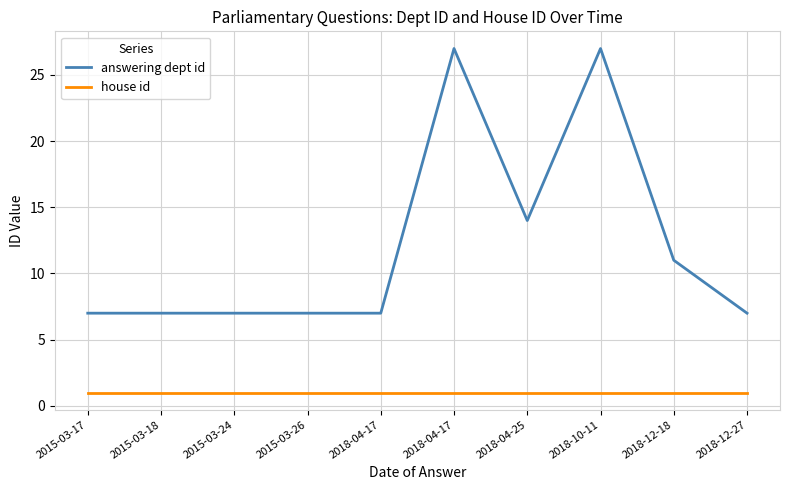

Count the answering dept id values in the range 7 to 14.

8